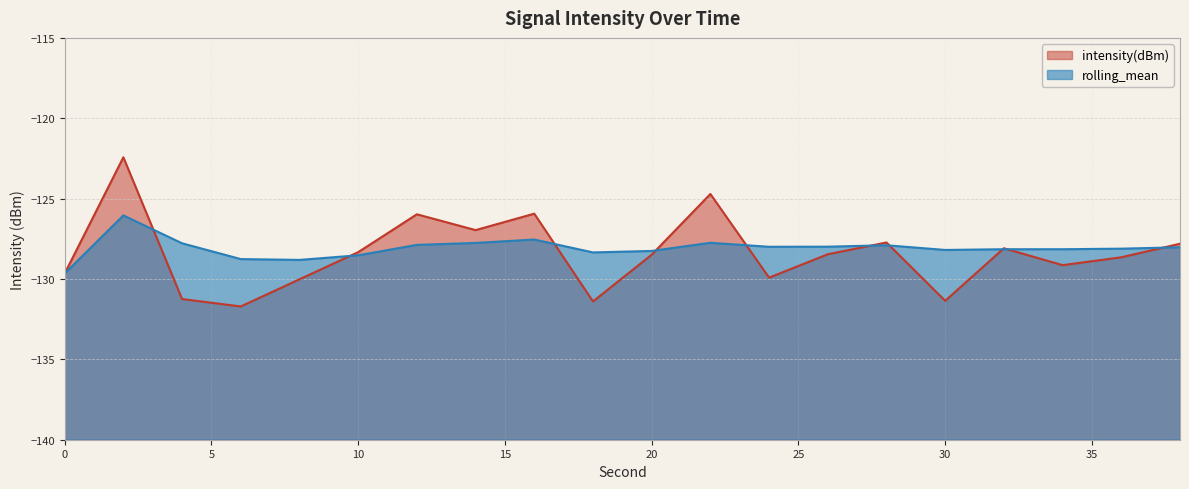

The value of rolling_mean at 30 is -220.6. True or false?

False